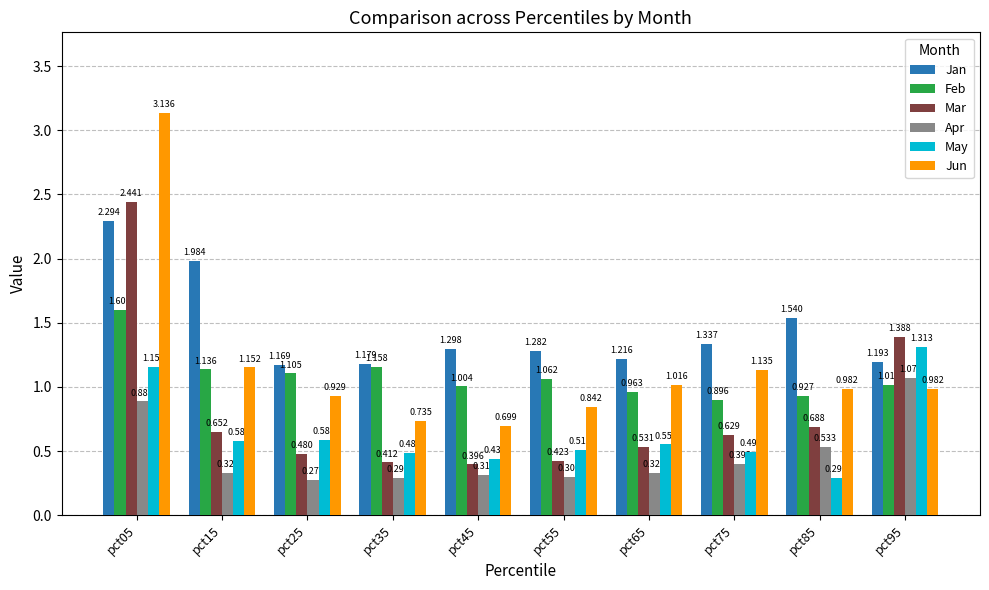

Rank the series at pct75 from highest to lowest value.

Jan, Jun, Feb, Mar, May, Apr